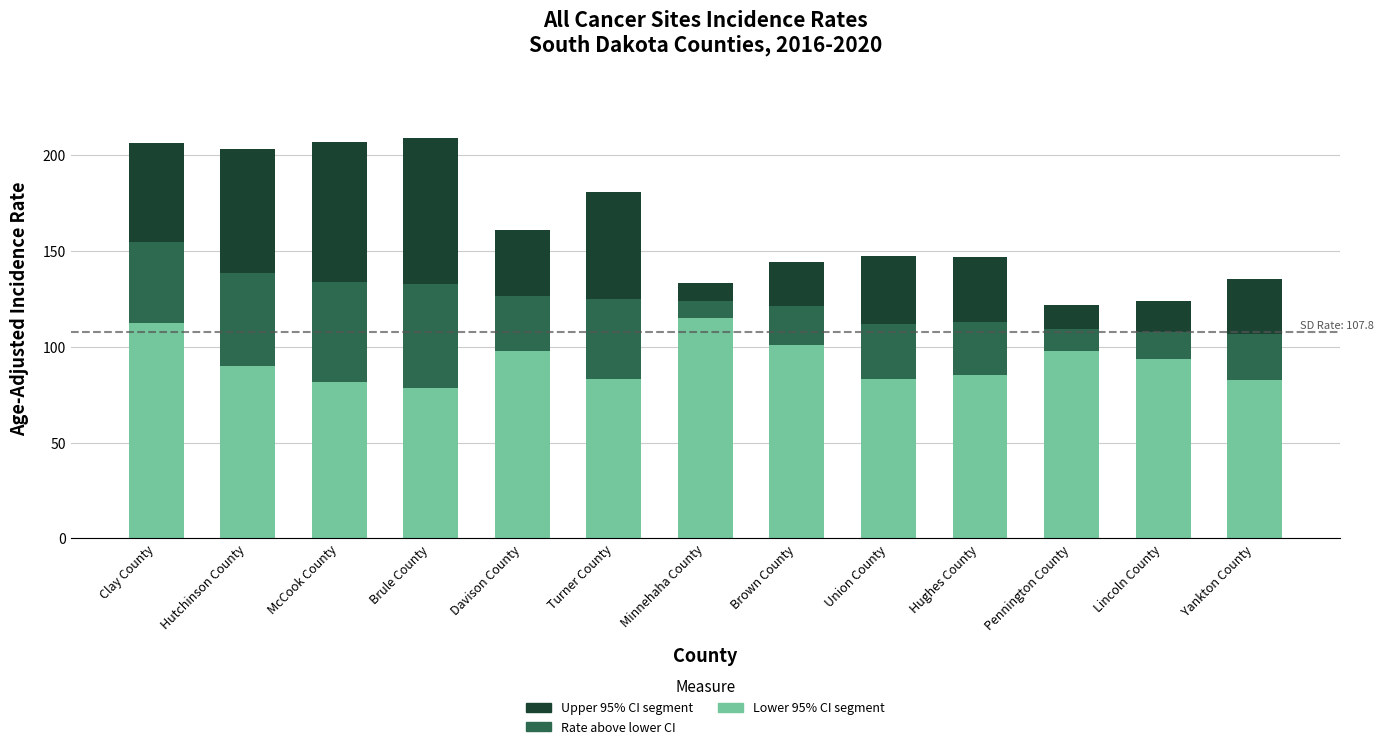

What is the total value across all series at Brule County?

209.2